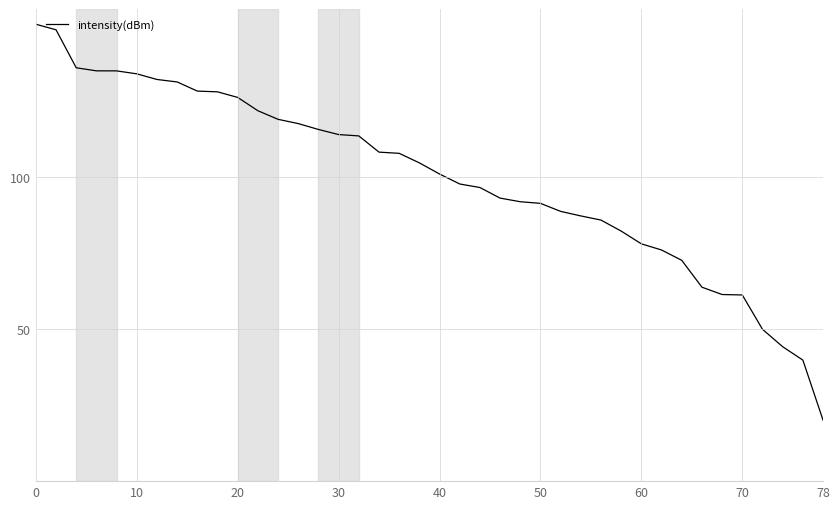

What is the difference between the maximum and minimum values?

130.0